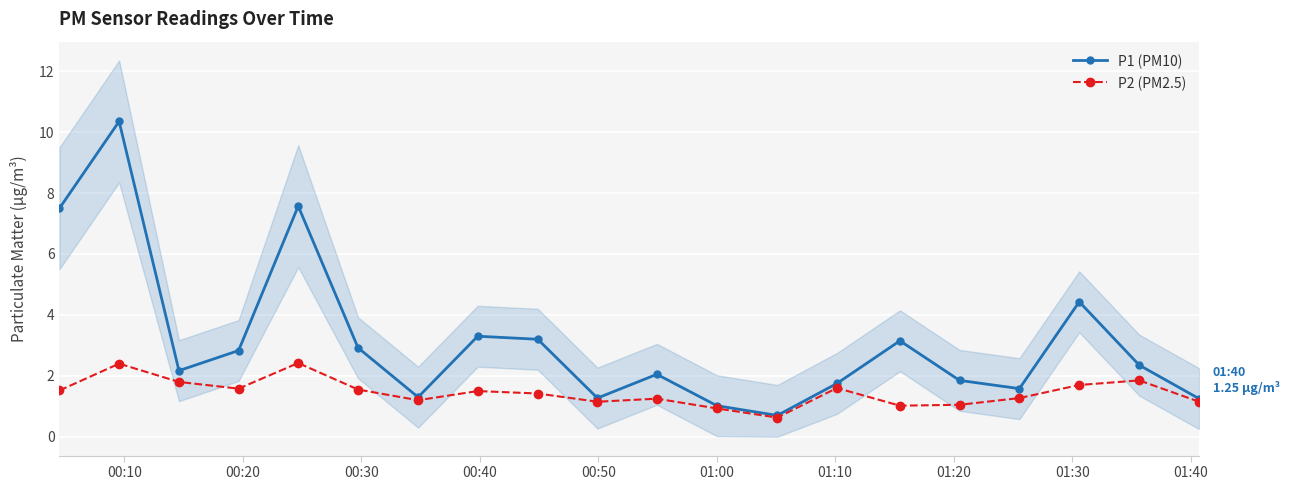

True or false: P1 (PM10) and P2 (PM2.5) intersect in this chart.

False